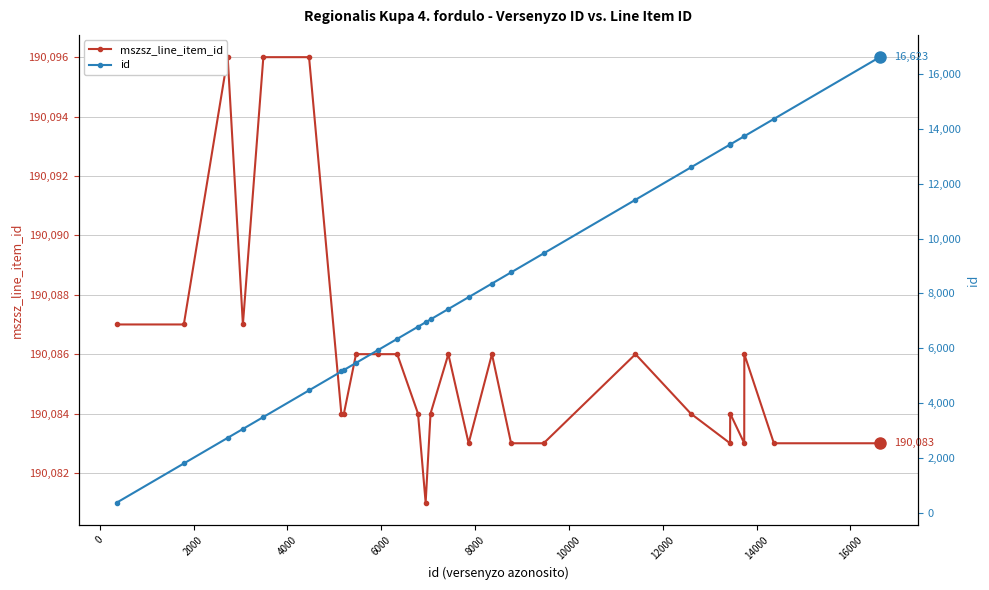

Which series has the largest total across all categories?

mszsz_line_item_id